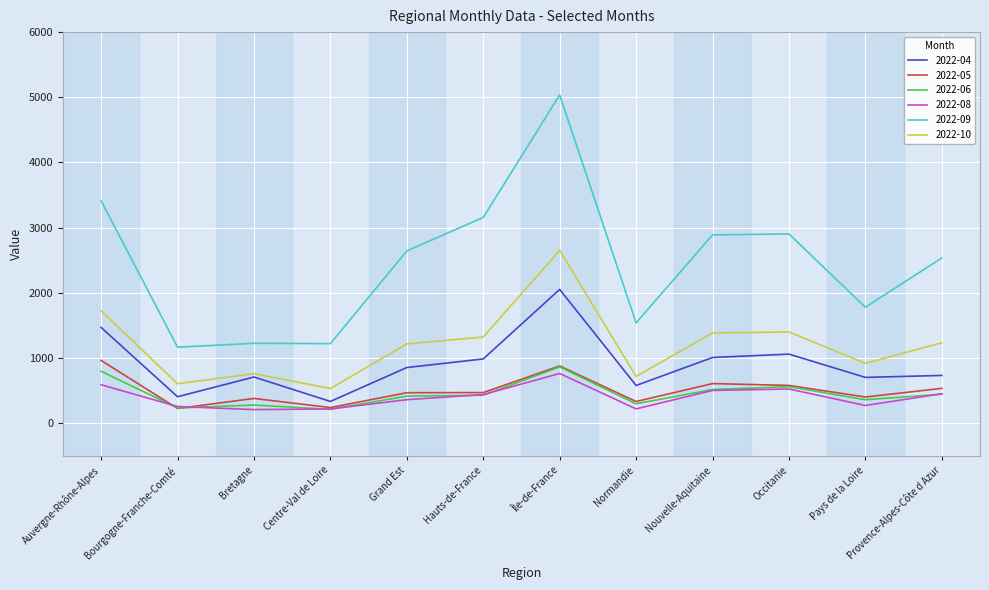

At how many categories does at least one series exceed 4835?

1